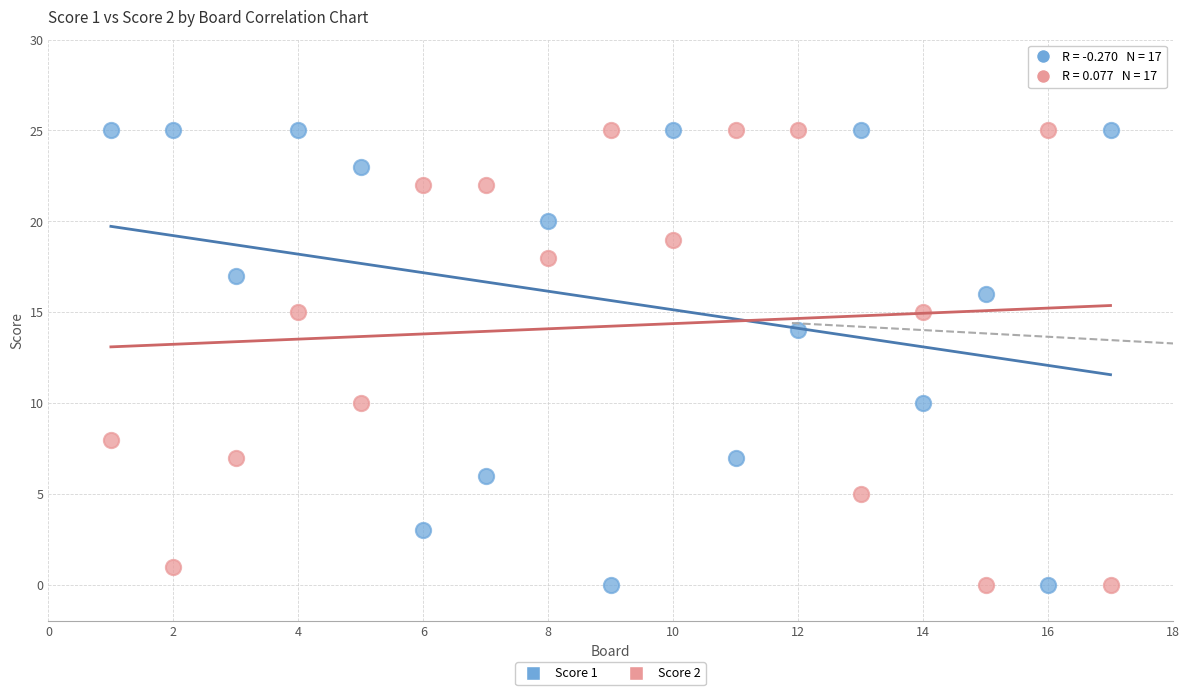

What is the X range (max minus min) for the scatter plot?

16